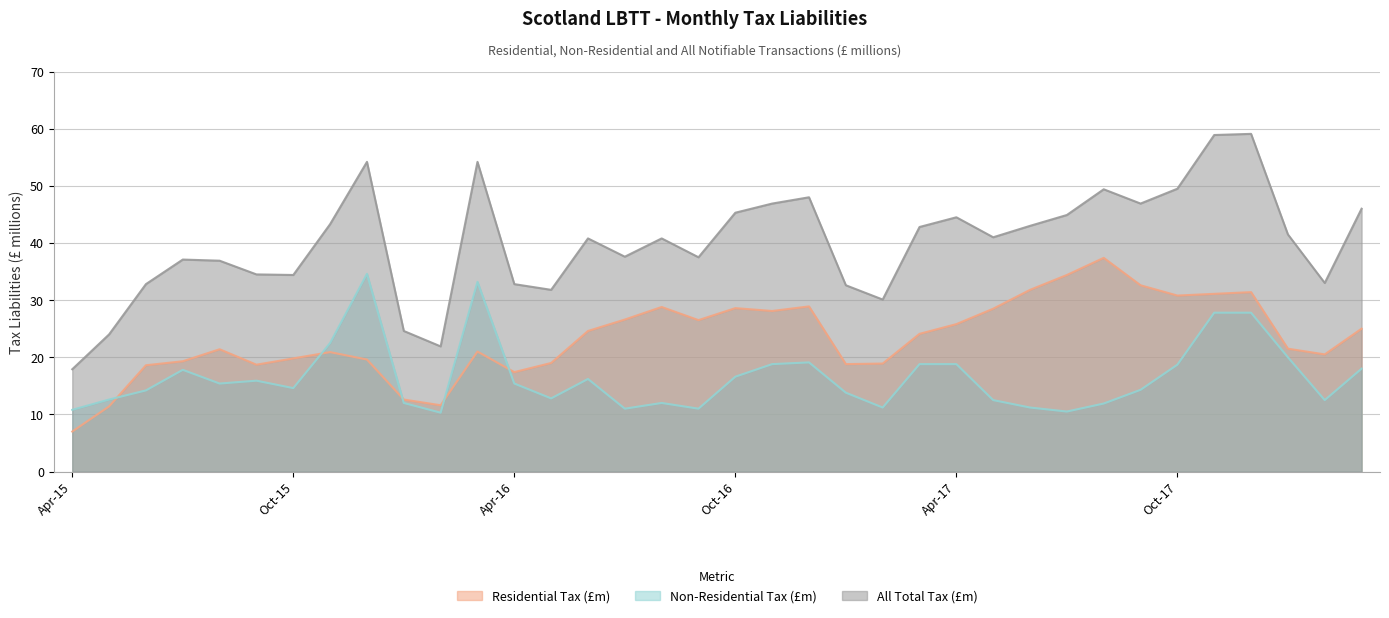

Where do Residential Tax (£m) and Non-Residential Tax (£m) first cross each other?

May-15 and Jun-15